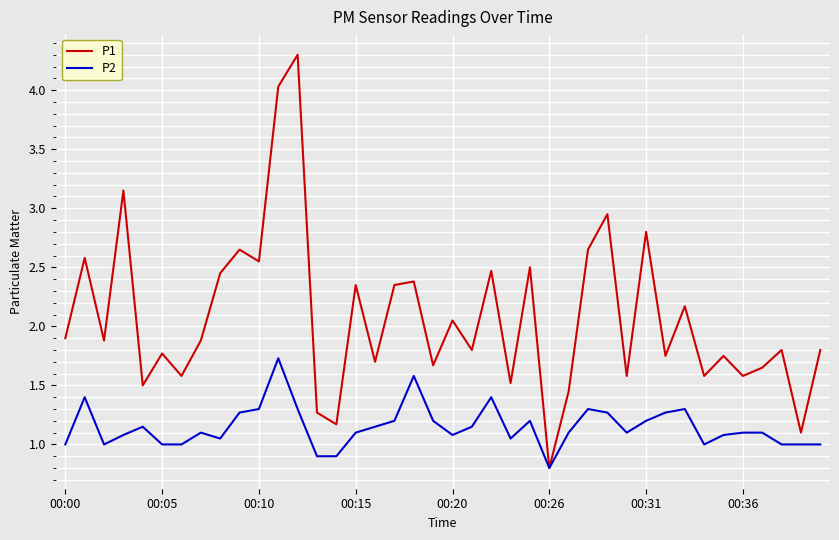

What is the minimum value for P2?

0.8